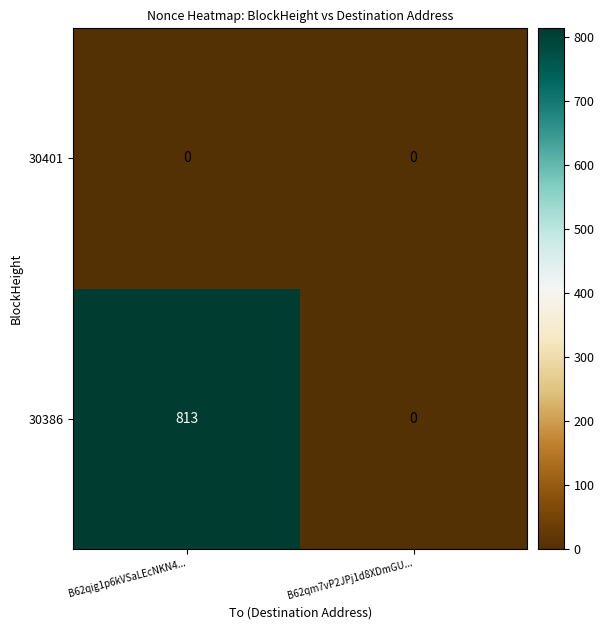

How many values in the 30386 series are below 813?

1